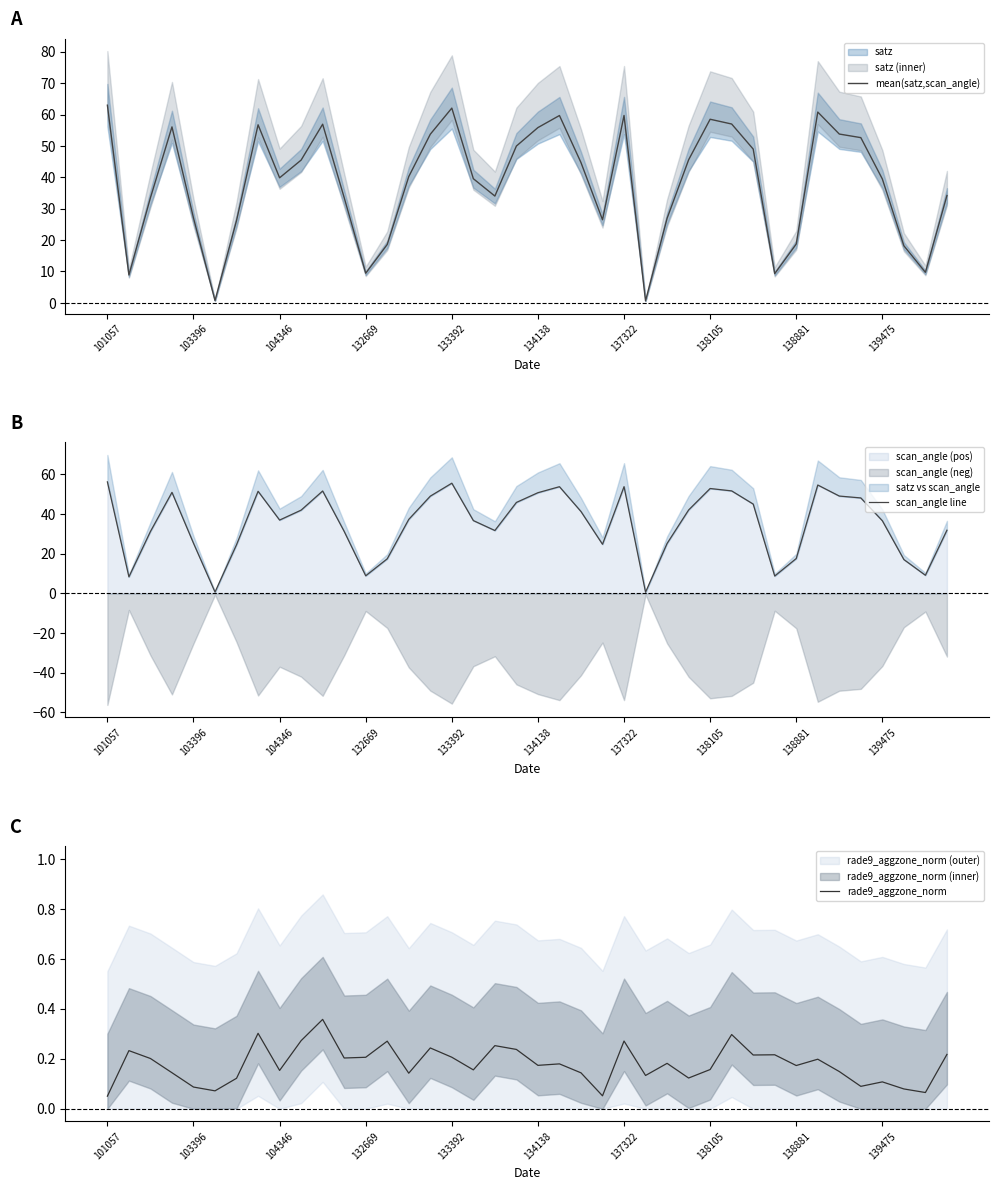

At 132669, list the series in order from smallest to largest.

rade9_aggzone_norm, scan_angle line, mean(satz,scan_angle)